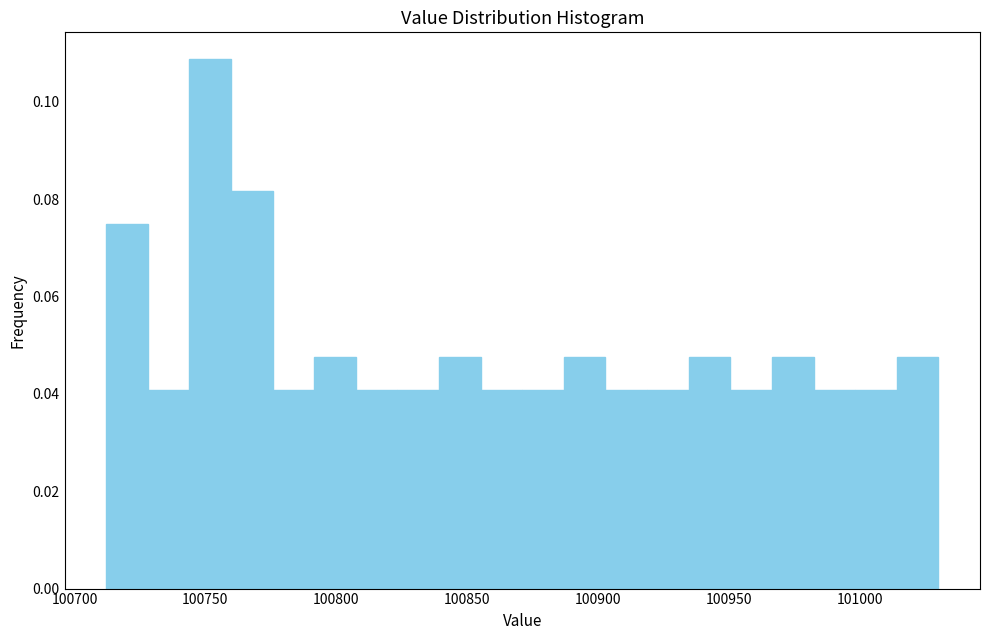

Read against the x-axis, roughly where is the centre of the tallest bar?

100750